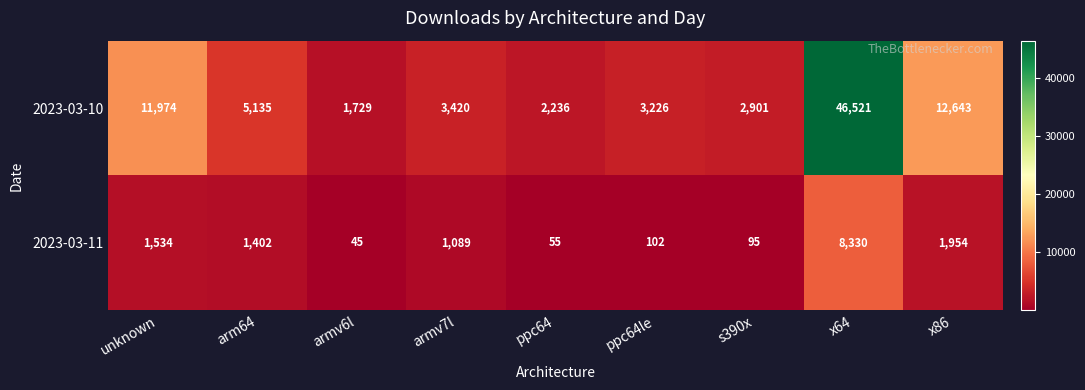

The 2023-03-11 series shows 95 at s390x. True or false?

True